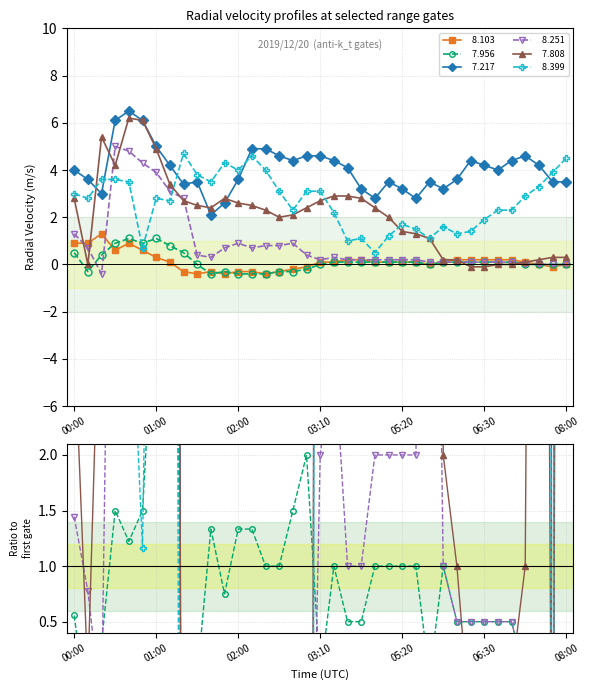

What is the sum of the   7.217 values at 06:40 and 03:10?

8.6